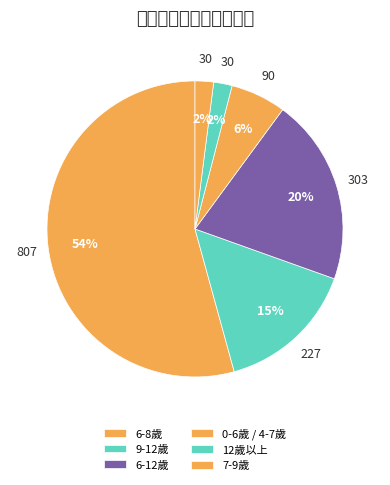

How many segments does this pie chart have?

6